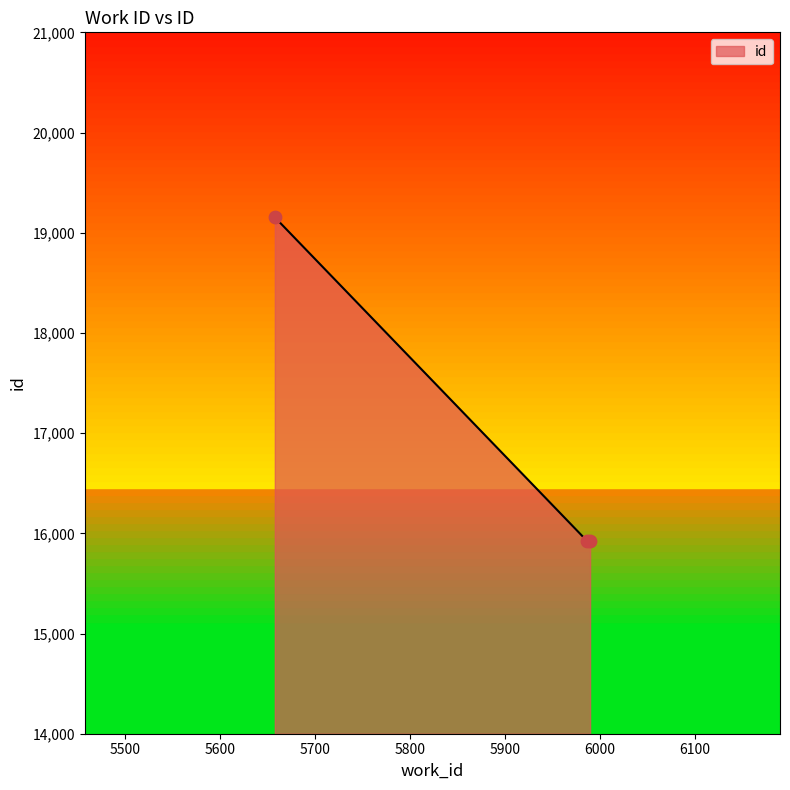

What is the average value?

17000